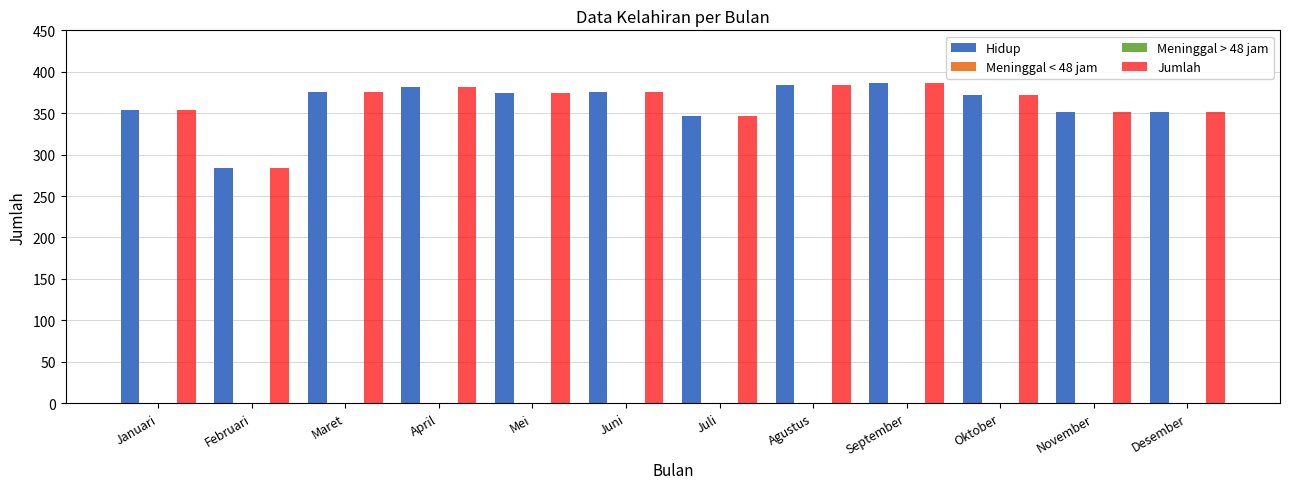

Rank the series at Agustus from lowest to highest value.

Meninggal < 48 jam, Meninggal > 48 jam, Hidup, Jumlah